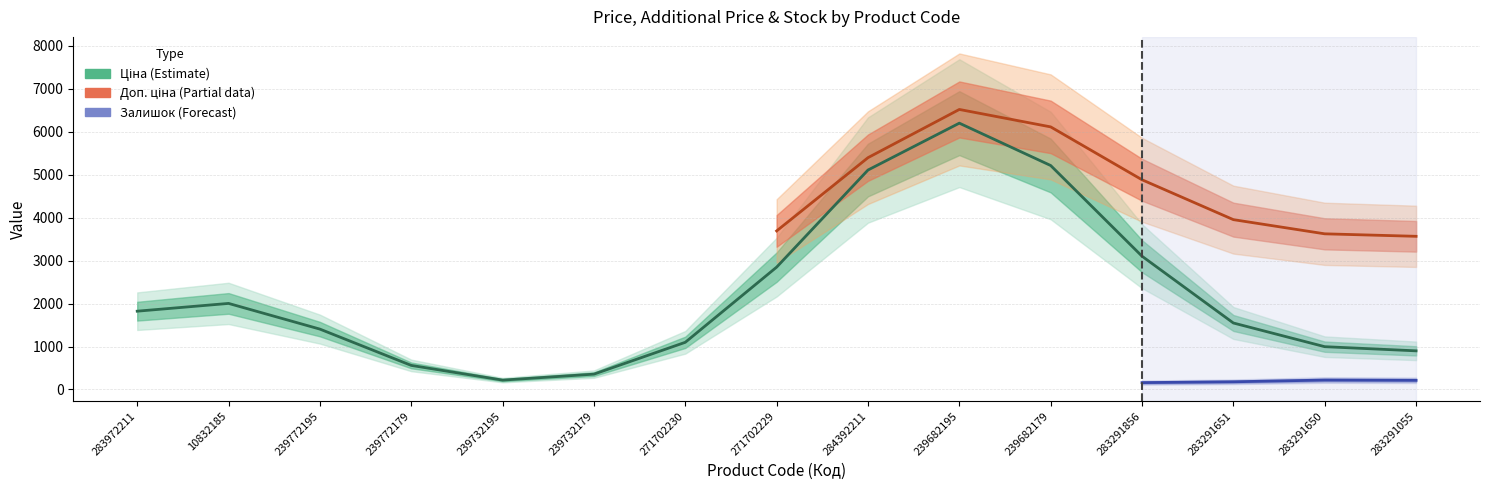

What is the change in value from 10832185 to 283291055?

-1104.1